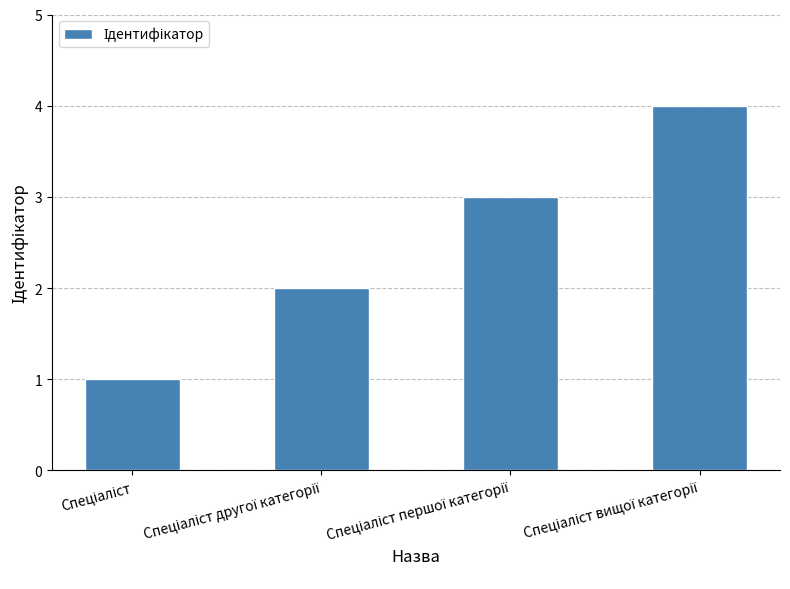

What is the difference between the maximum and minimum values?

3